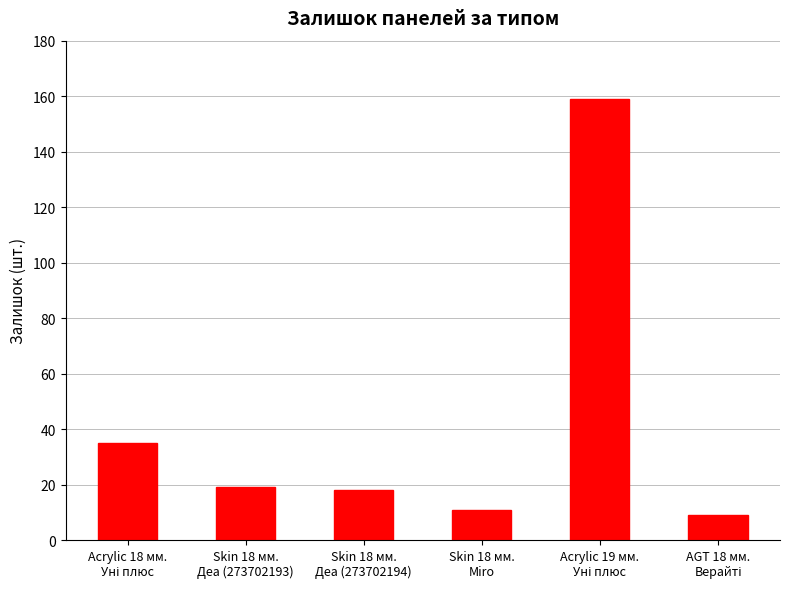

How many distinct data groups are displayed?

1